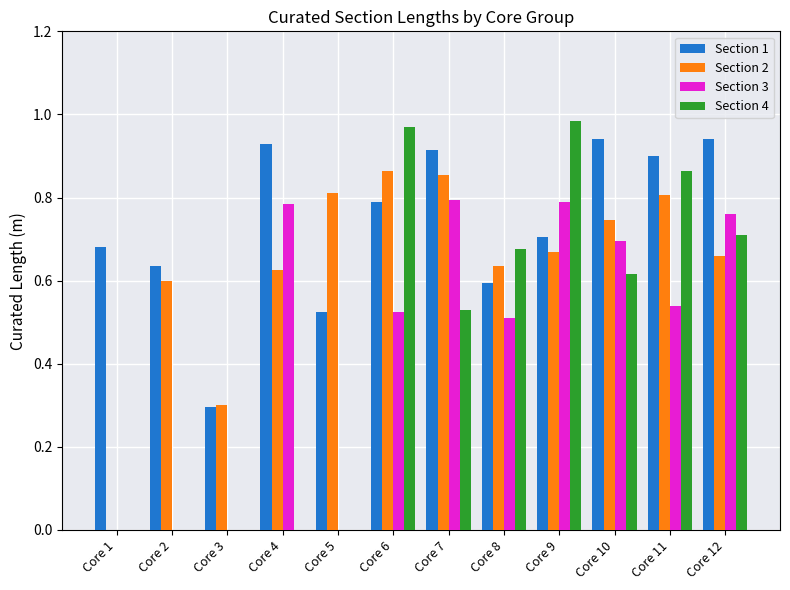

How many data points does each series have?

12